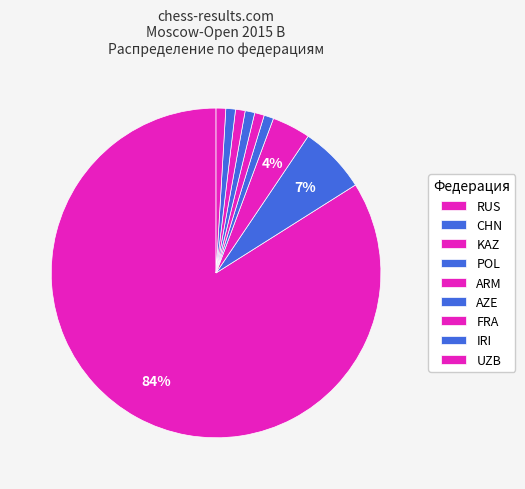

What is the change in value from KAZ to FRA?

-3